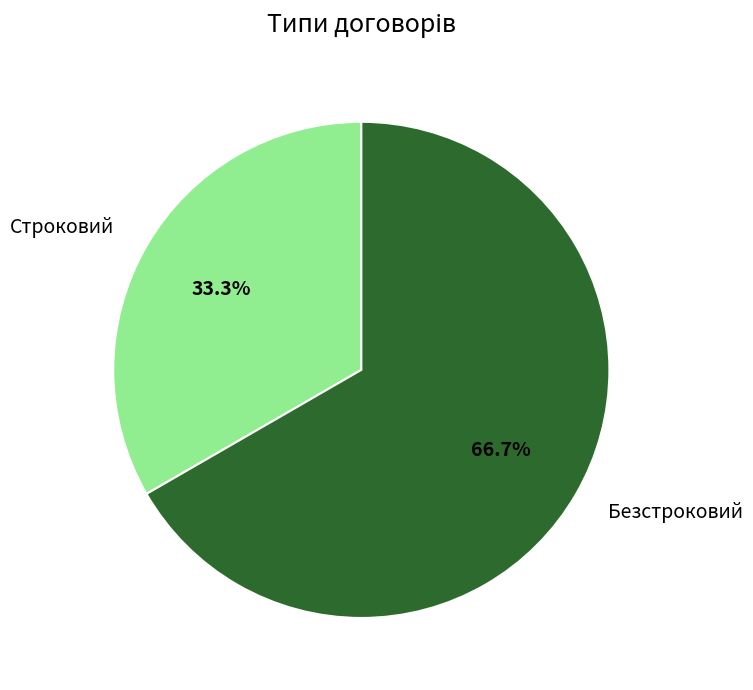

Is it true that Строковий is 33% of the pie?

True